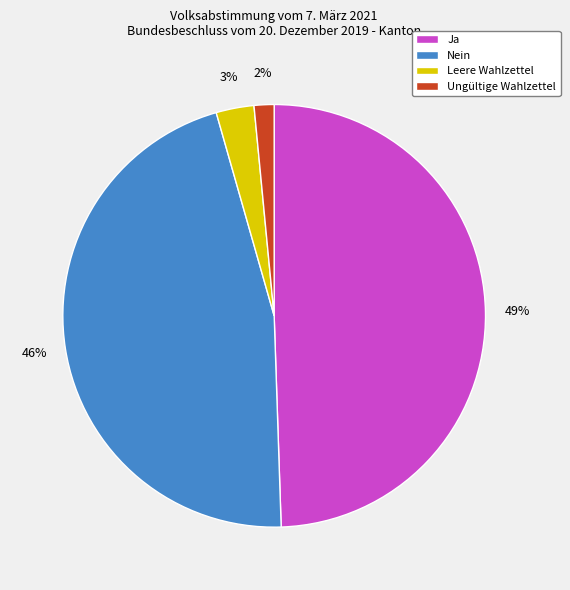

Is it true that Leere Wahlzettel is 9% of the pie?

False